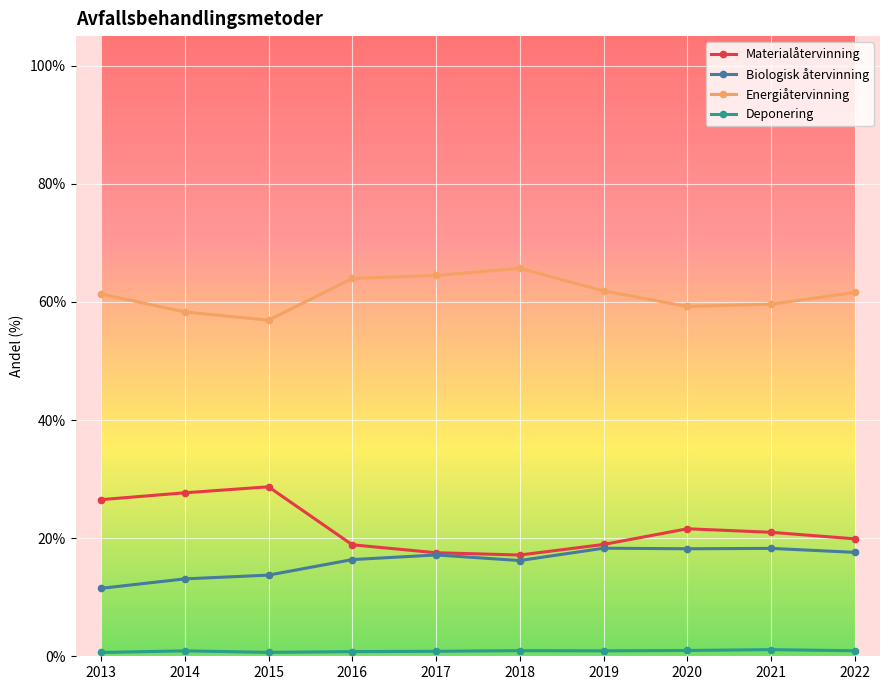

What is the greatest value displayed?

65.7